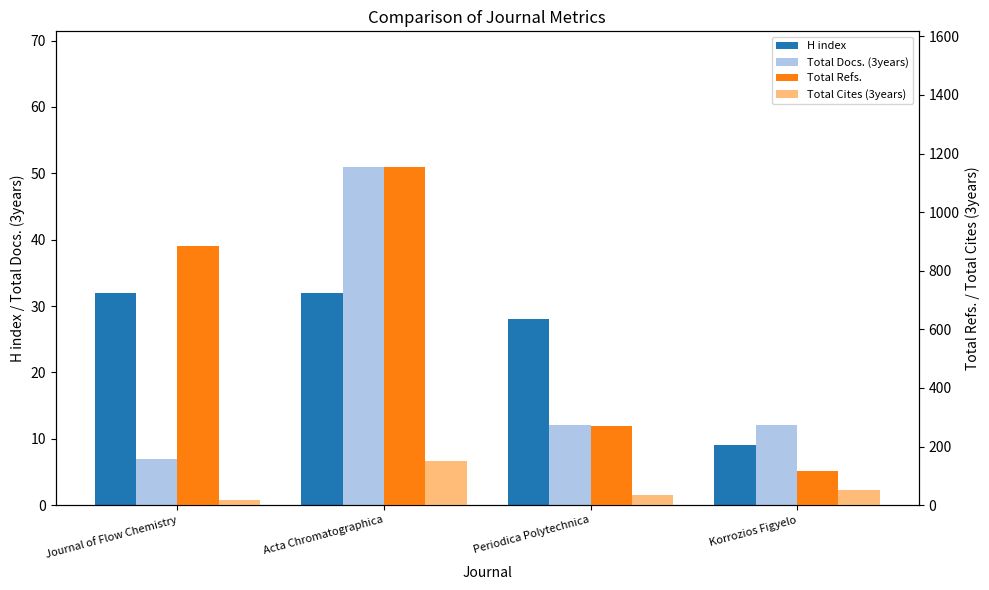

Count the Total Docs. (3years) values in the range 12 to 51.

3